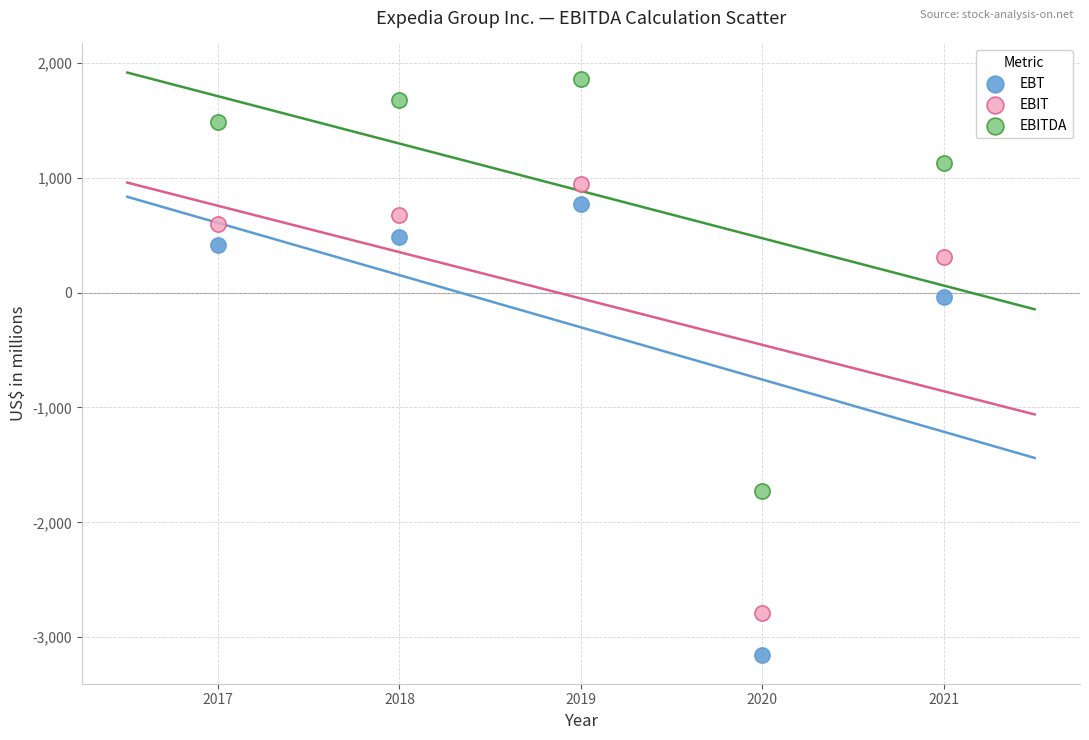

In the EBITDA series, what Y value is closest to 67?

1127